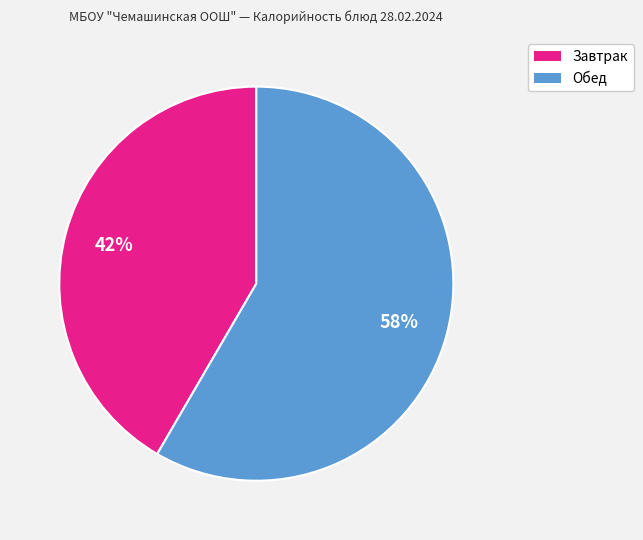

Is the sum of Завтрак and Обед greater than half?

Yes